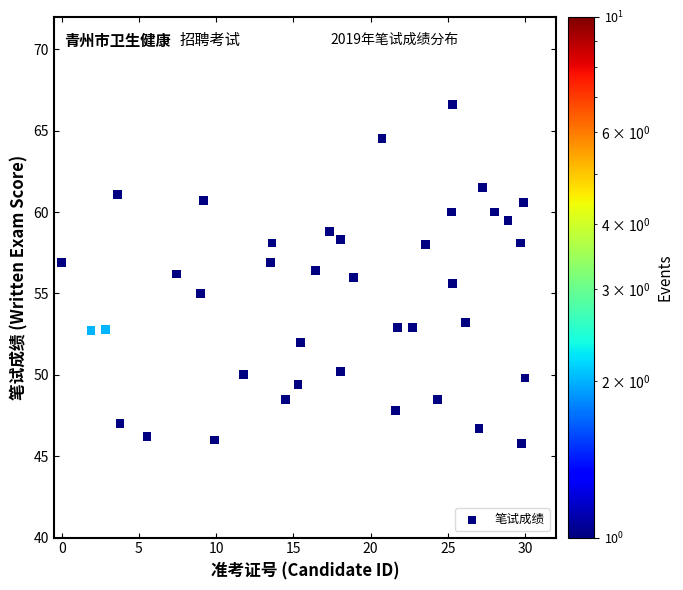

What is the range of Y values (max minus min)?

20.8